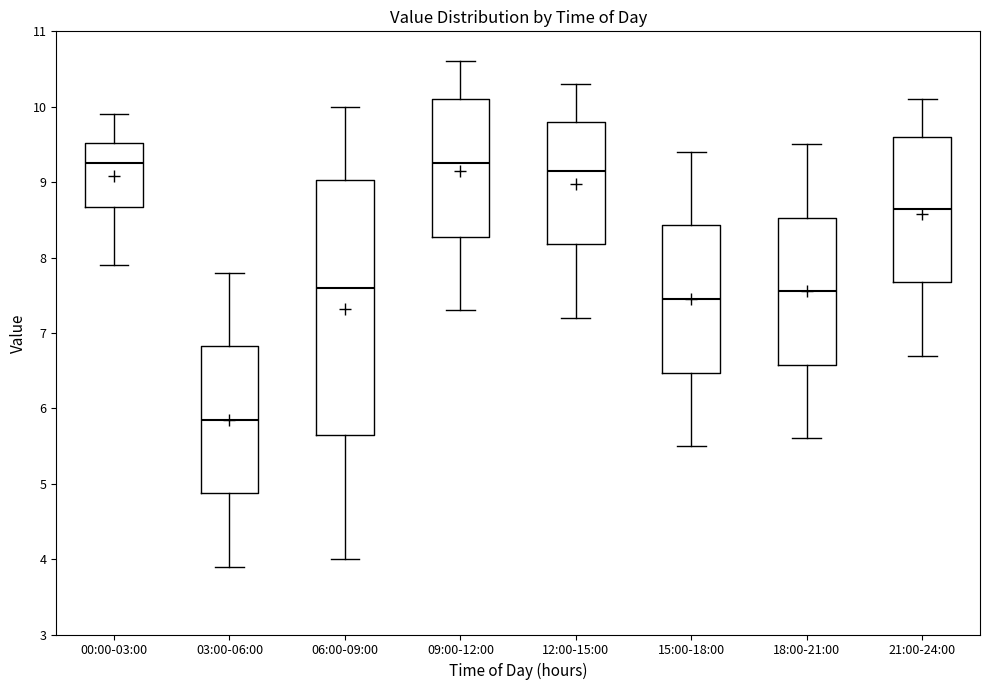

Reading left to right, transcribe this box plot: for each box, give where its median line is, the range the box spans, and where its two whiskers end, as read against the y-axis. The values are not printed on the chart, so give them approximately, as read against the axis.

00:00-03:00: median 9.3, box 8.7 to 9.5, whiskers 7.9 to 9.9
03:00-06:00: median 5.9, box 4.9 to 6.8, whiskers 3.9 to 7.8
06:00-09:00: median 7.6, box 5.7 to 9.0, whiskers 4.0 to 10.0
09:00-12:00: median 9.3, box 8.3 to 10.1, whiskers 7.3 to 10.6
12:00-15:00: median 9.2, box 8.2 to 9.8, whiskers 7.2 to 10.3
15:00-18:00: median 7.5, box 6.5 to 8.4, whiskers 5.5 to 9.4
18:00-21:00: median 7.6, box 6.6 to 8.5, whiskers 5.6 to 9.5
21:00-24:00: median 8.7, box 7.7 to 9.6, whiskers 6.7 to 10.1